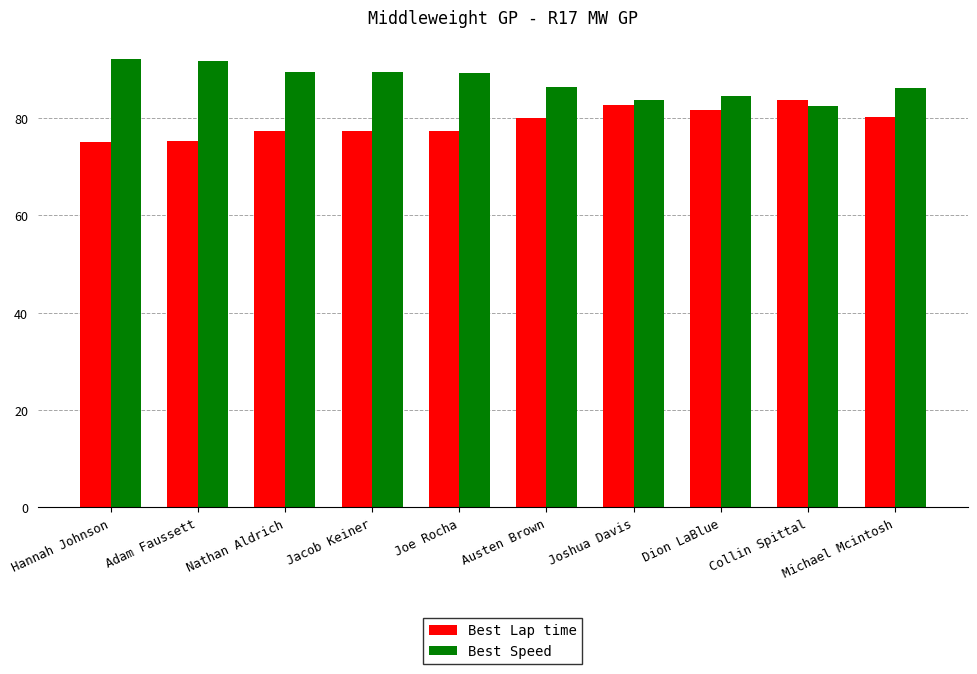

List the series in order of their peak value, highest first.

Best Speed, Best Lap time